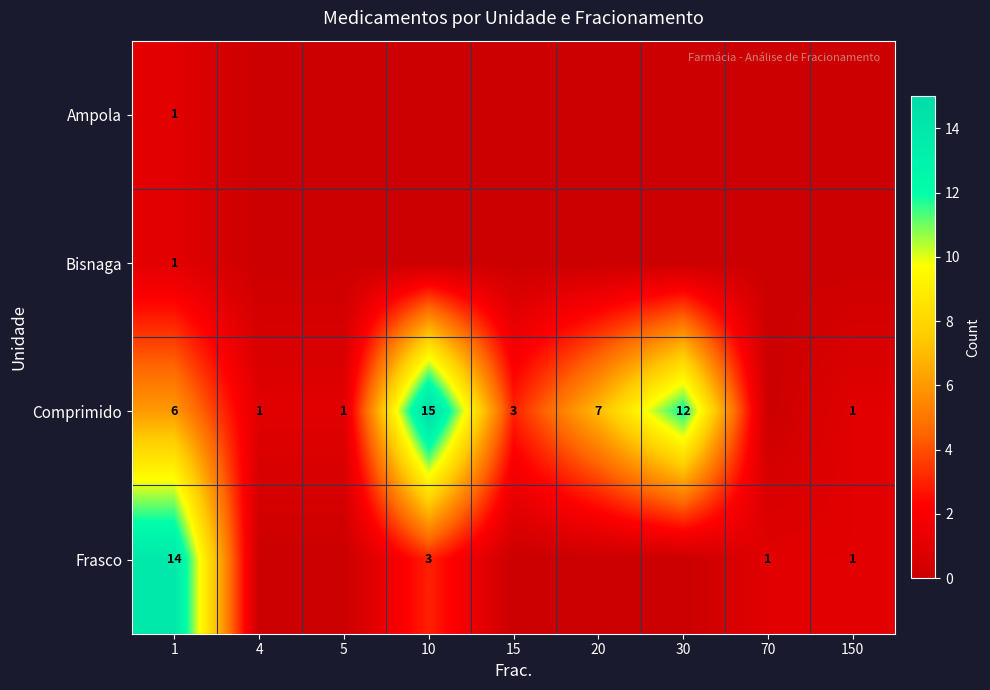

What is the difference between the Comprimido values at 15 and 10?

12